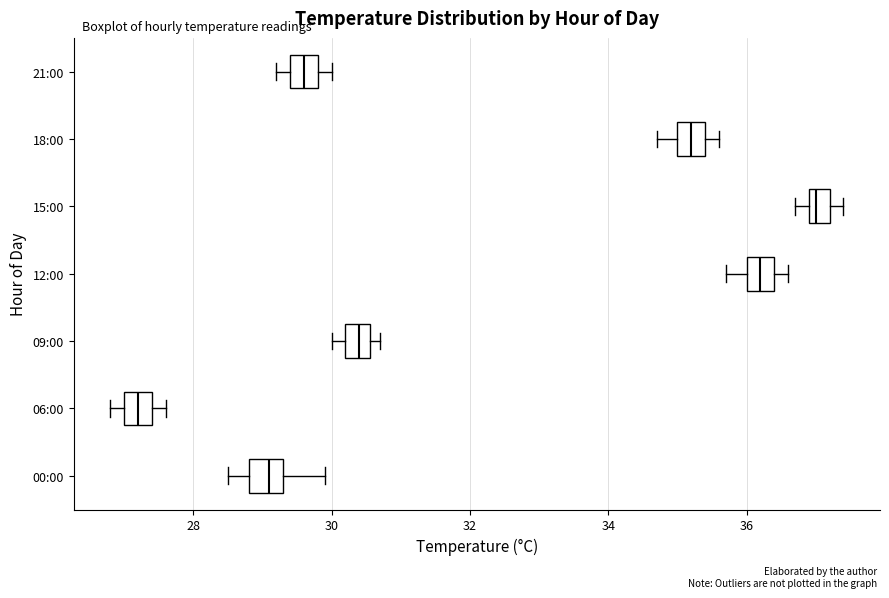

Where does the median line of the box for 09:00 sit on the x-axis? The values are not printed on the chart, so give them approximately, as read against the axis.

30.4